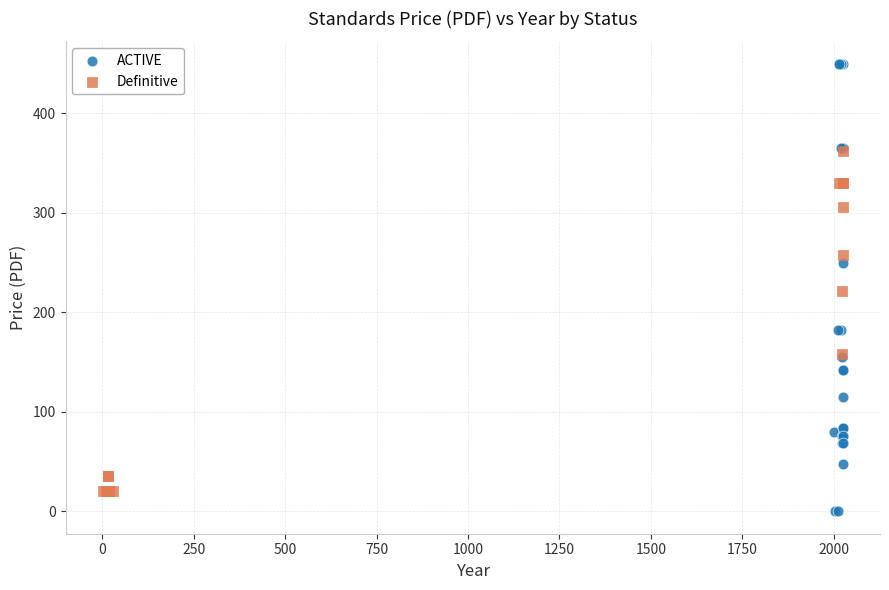

Which series reaches the minimum Y coordinate?

ACTIVE